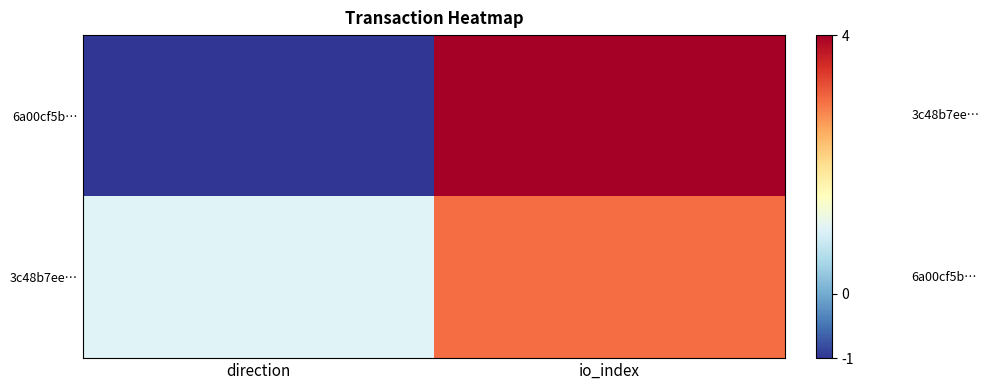

At which category does the chart reach its minimum across all series?

direction